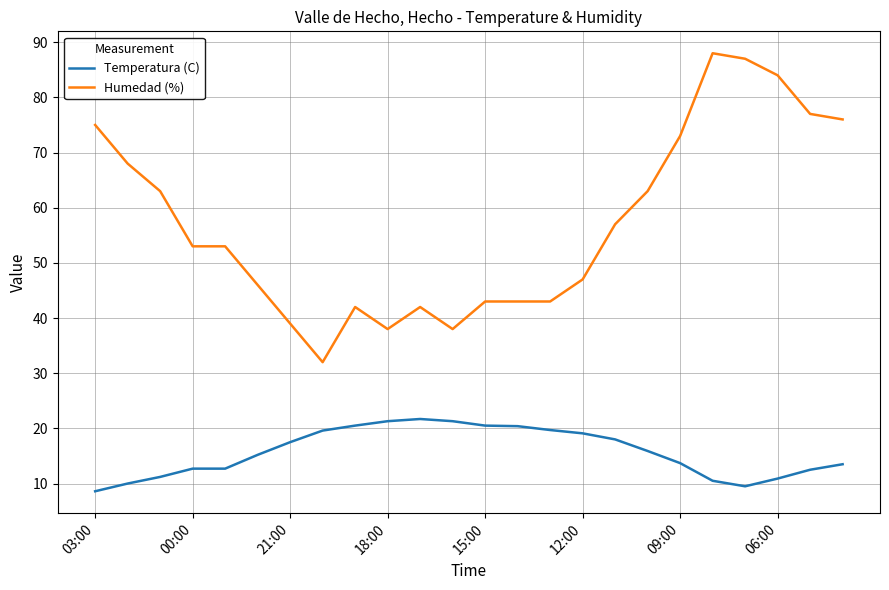

True or false: Temperatura (C) and Humedad (%) intersect in this chart.

False